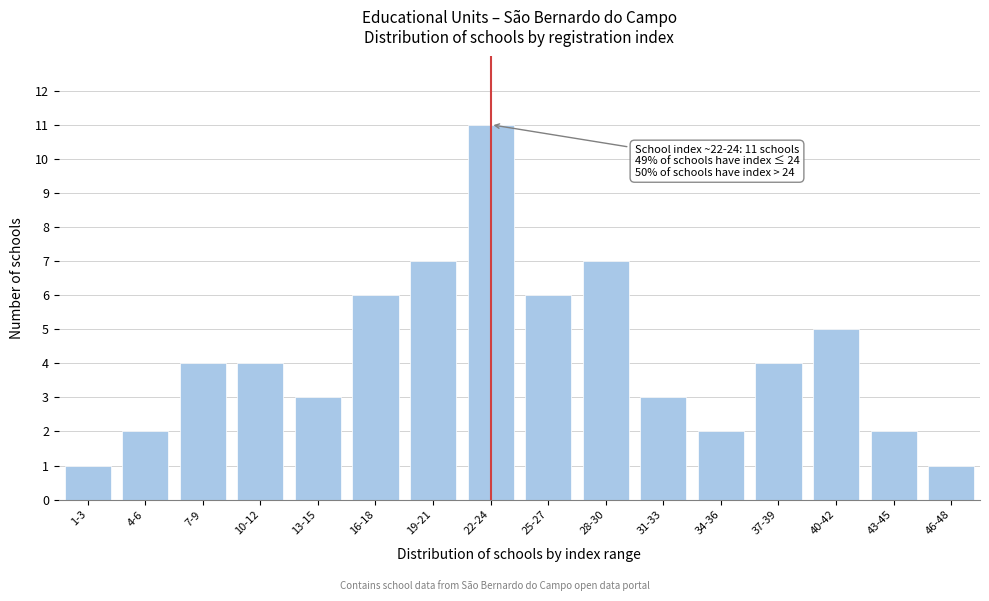

Reading left to right, transcribe all the data shown in this chart.

1-3=1	4-6=2	7-9=4	10-12=4	13-15=3	16-18=6	19-21=7	22-24=11	25-27=6	28-30=7	31-33=3	34-36=2	37-39=4	40-42=5	43-45=2	46-48=1